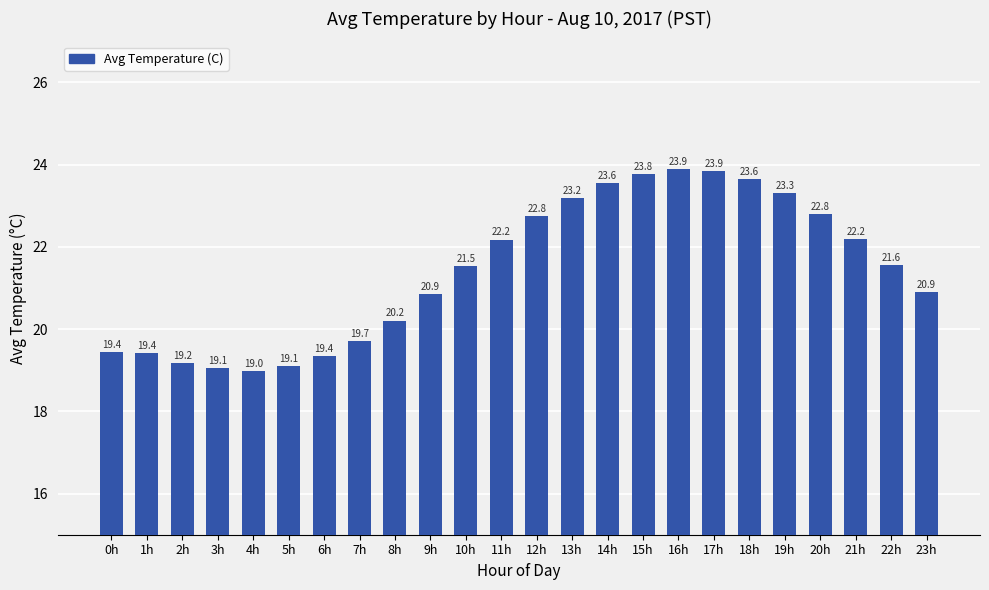

What value does the data have at 19h?

23.3